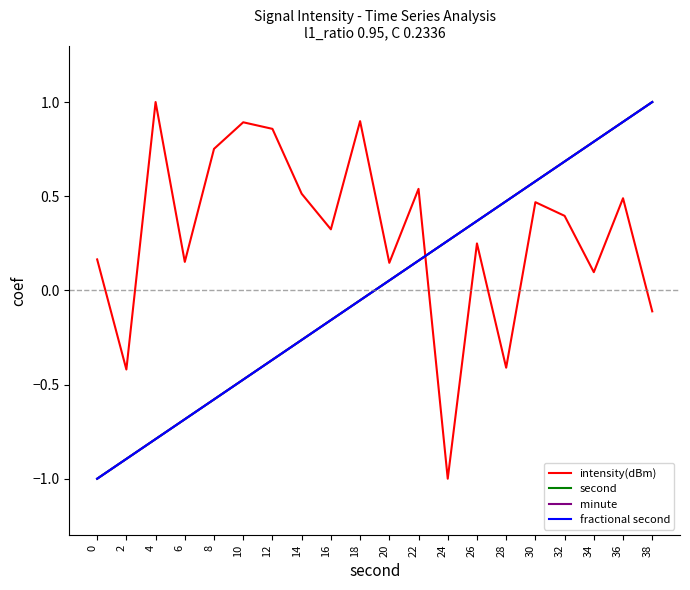

Does the chart have visible grid lines?

No